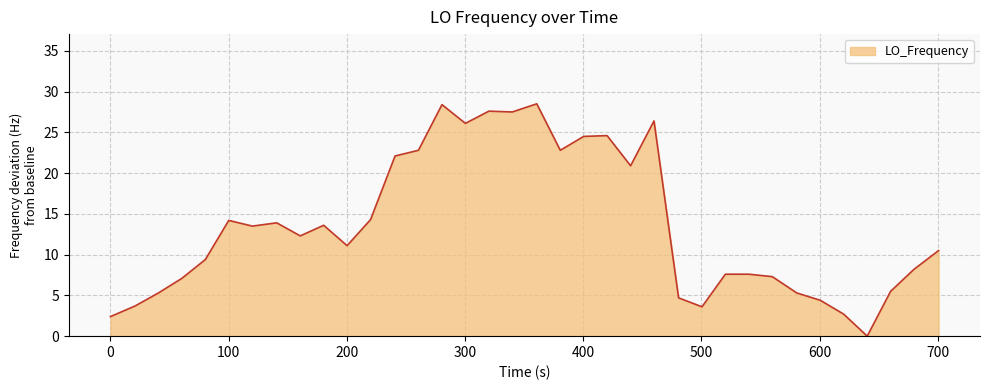

True or false: the data has more than 1 interior local peaks.

True